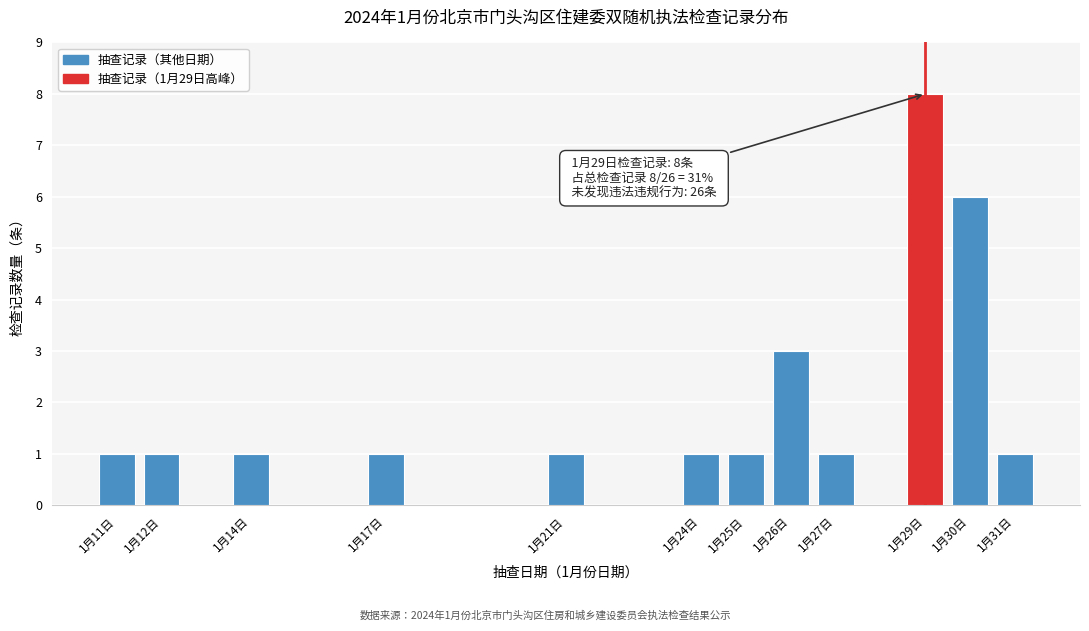

Reading left to right, extract all data points from this chart.

1	1	1	1	1	1	1	3	1	8	6	1